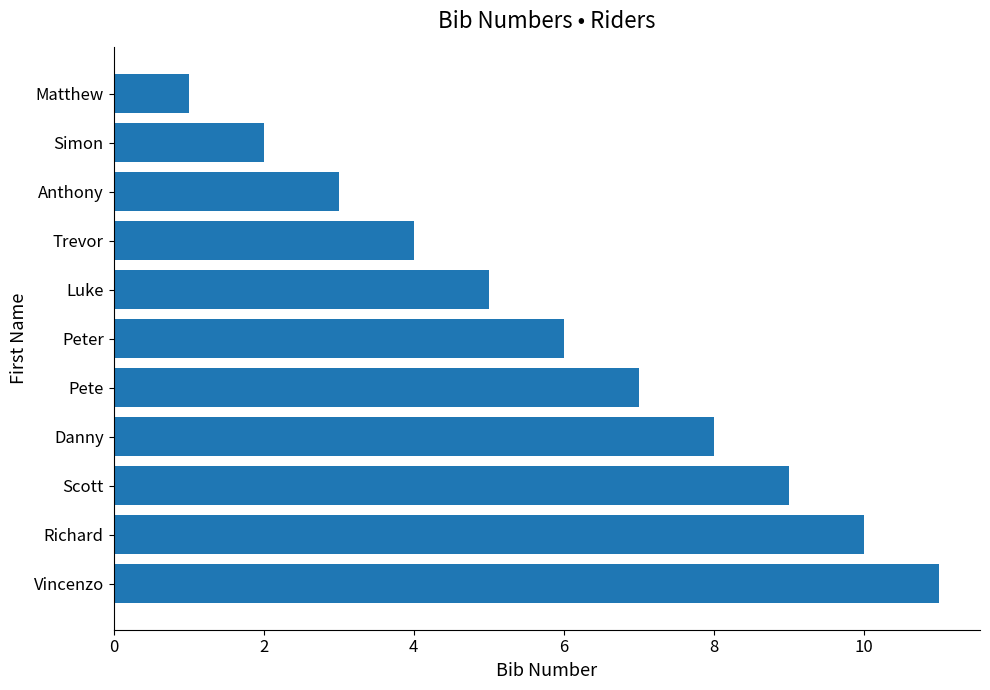

Reading bottom to top, extract all data points from this chart.

11	10	9	8	7	6	5	4	3	2	1